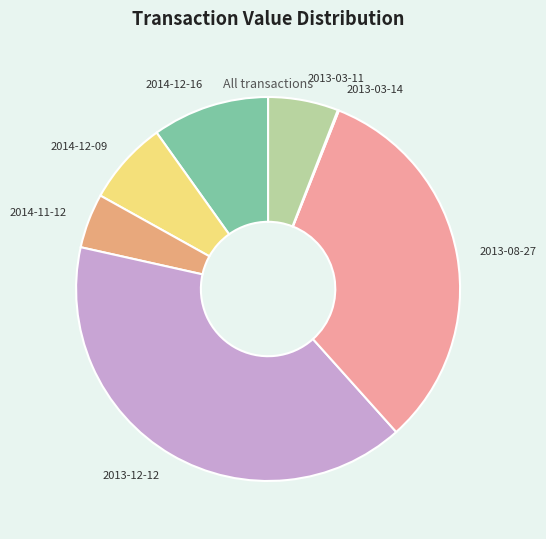

Does any single category account for the majority?

No